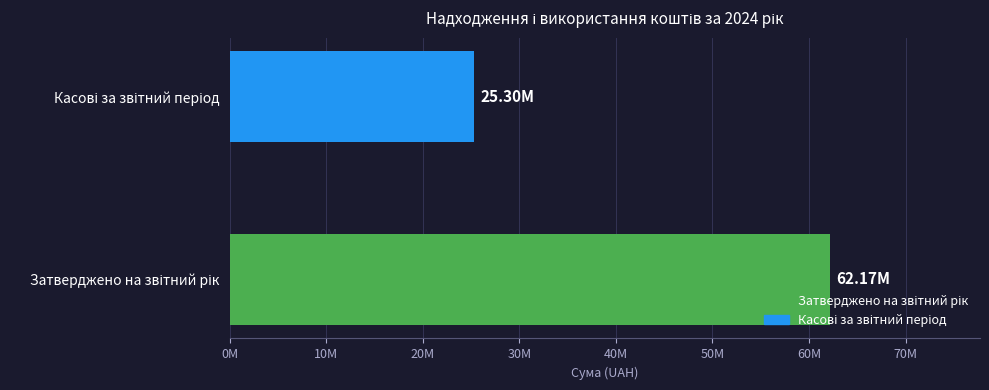

Are the bars horizontal?

Yes